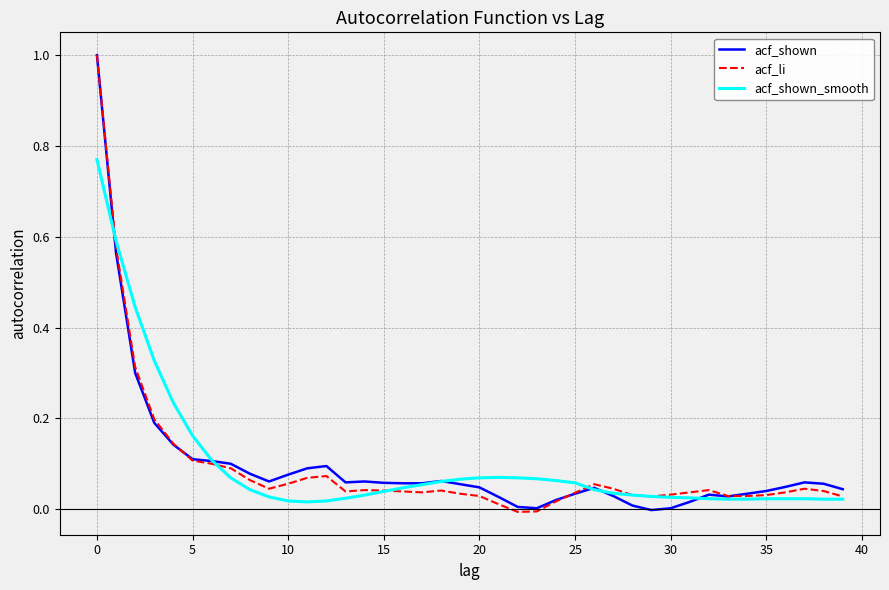

What are all the series names shown in the legend?

acf_shown, acf_li, acf_shown_smooth